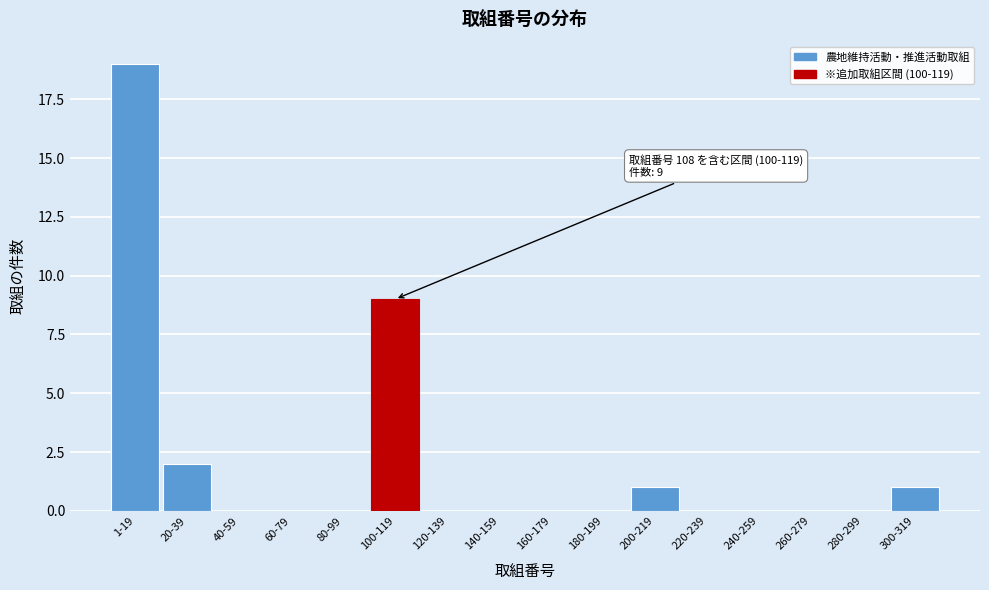

Reading left to right, what are all the values shown in this chart?

1-19=19	20-39=2	40-59=0	60-79=0	80-99=0	100-119=9	120-139=0	140-159=0	160-179=0	180-199=0	200-219=1	220-239=0	240-259=0	260-279=0	280-299=0	300-319=1